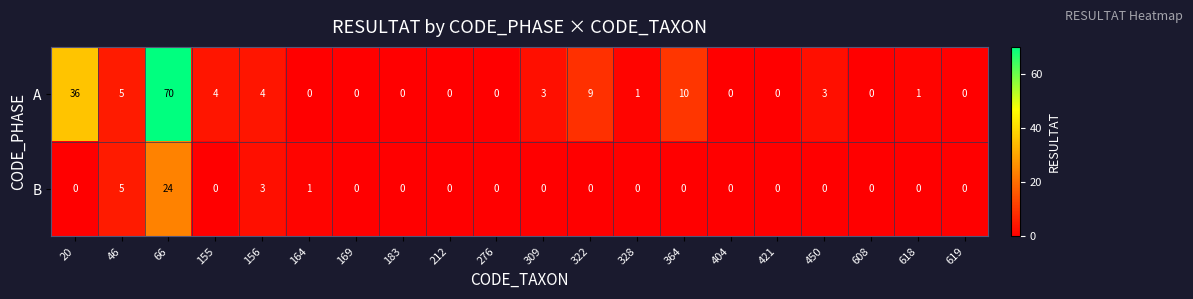

List the series in order of their overall mean, lowest first.

B, A